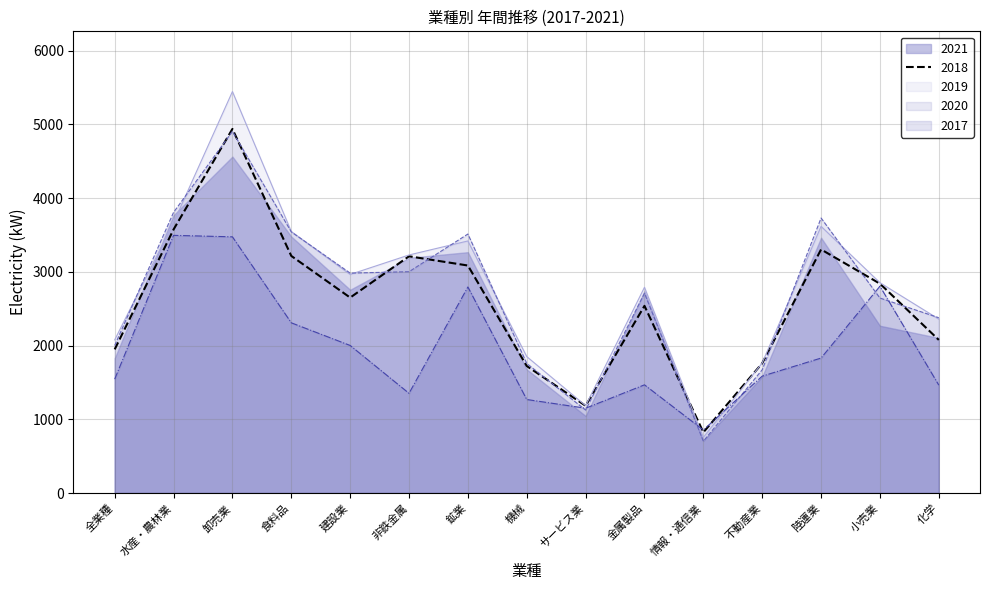

What is the difference between the highest and lowest values at 全業種?

533